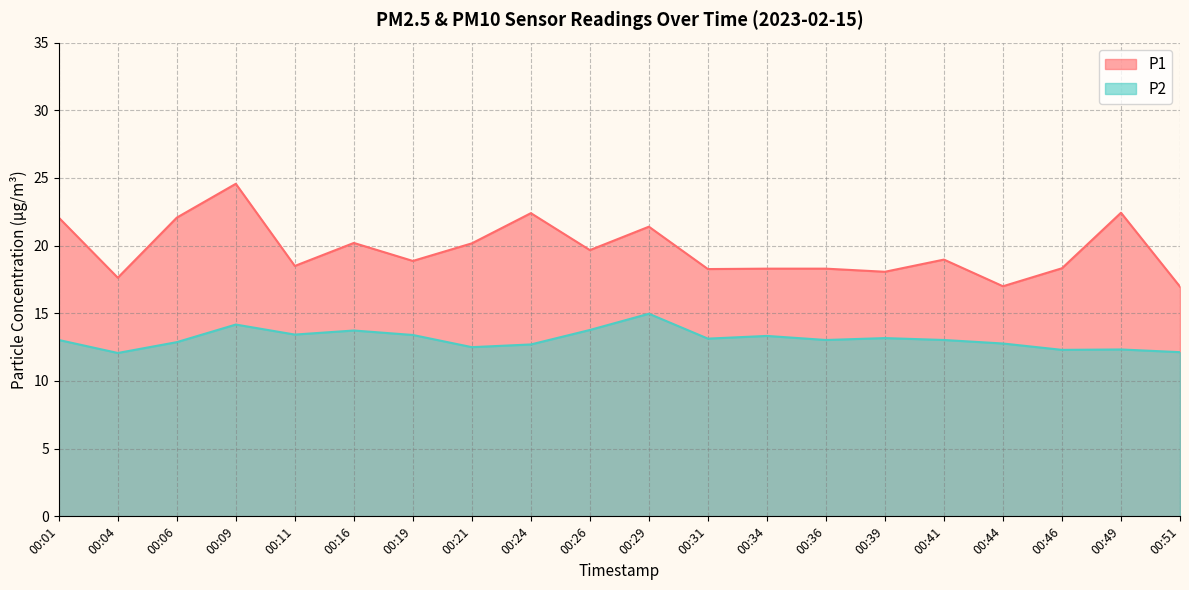

What is the average value of the P2 series?

13.1